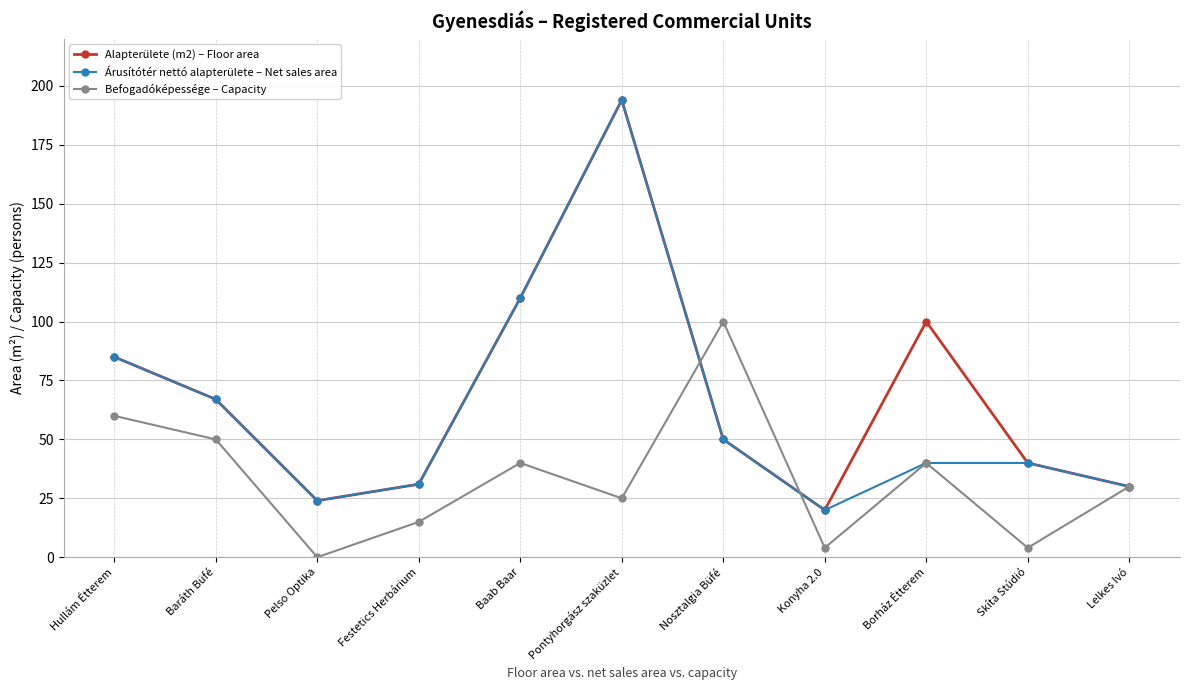

What is the sum of all Befogadóképessége – Capacity values?

368